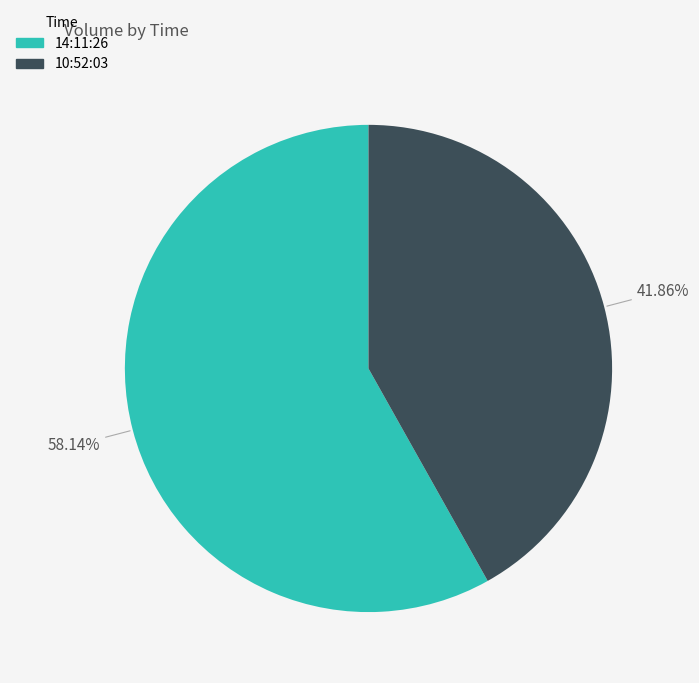

What percentage is the 10:52:03 slice, to the nearest percent?

42%